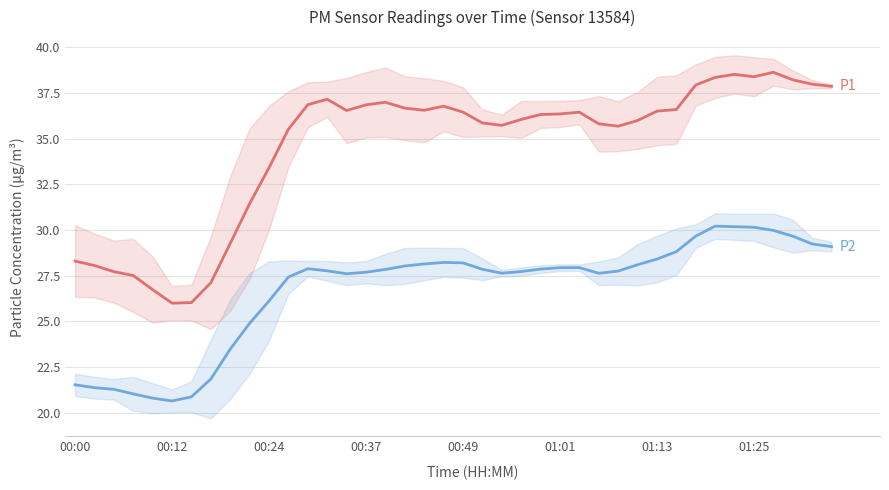

What position from the right is 36?

4